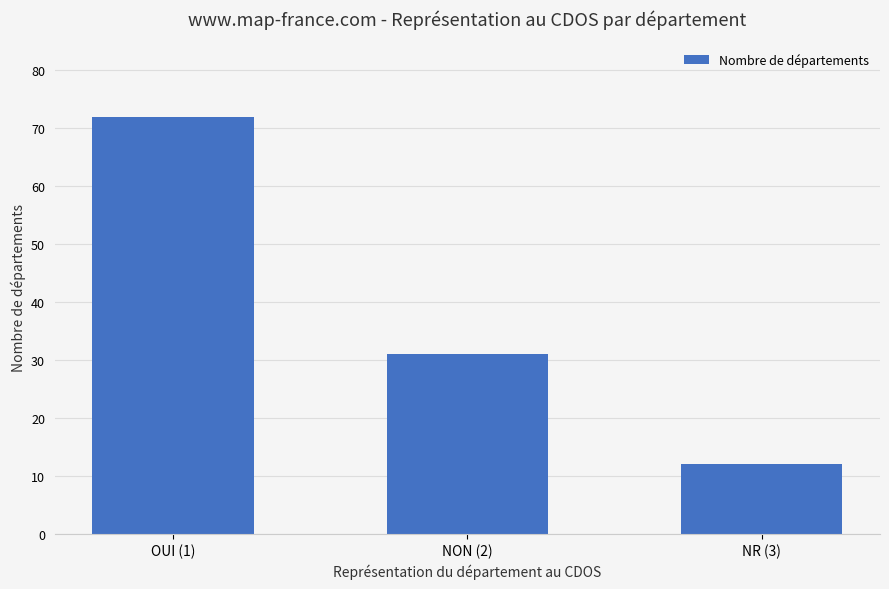

What is the label of the 3rd bar from the left?

NR (3)